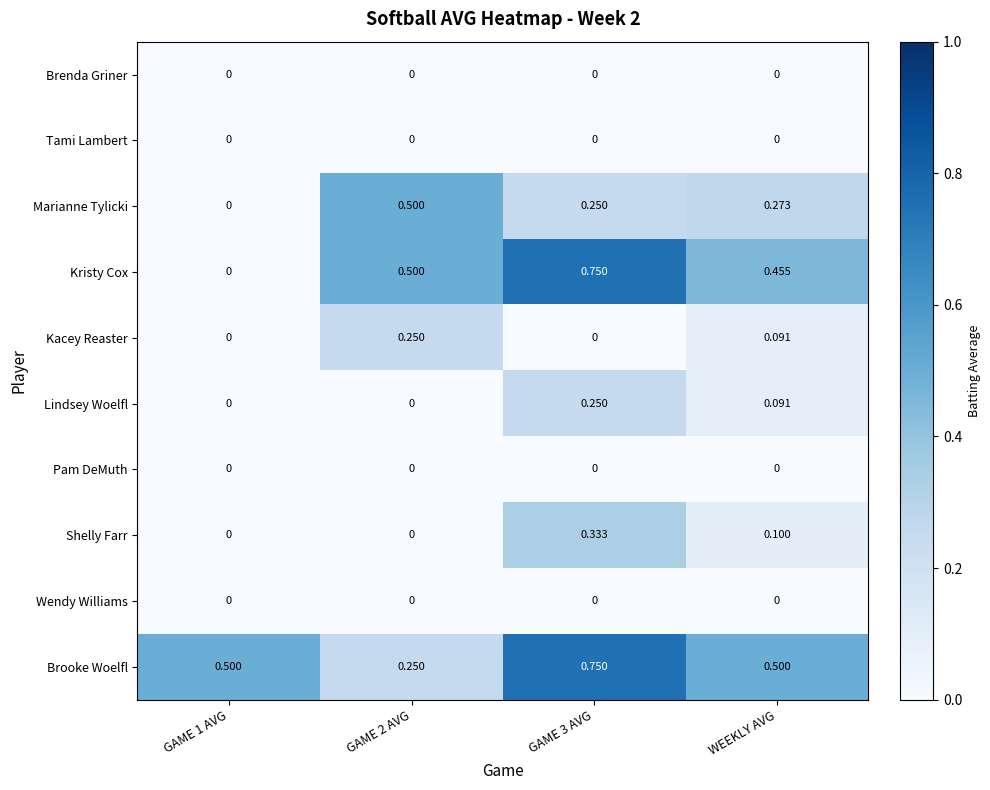

Which series has the widest spread of values?

Kristy Cox